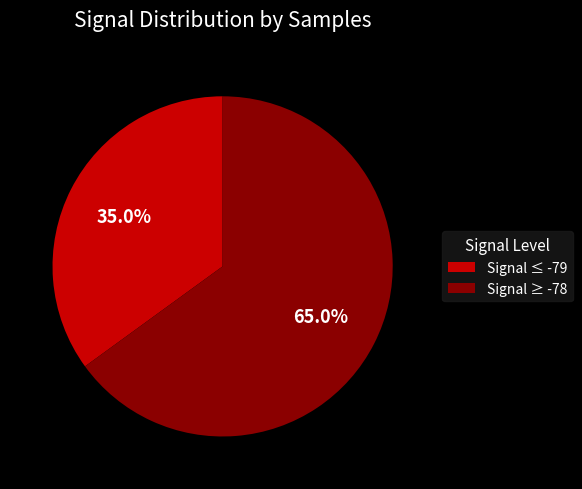

Is the sum of Signal ≥ -78 and Signal ≤ -79 greater than half?

Yes